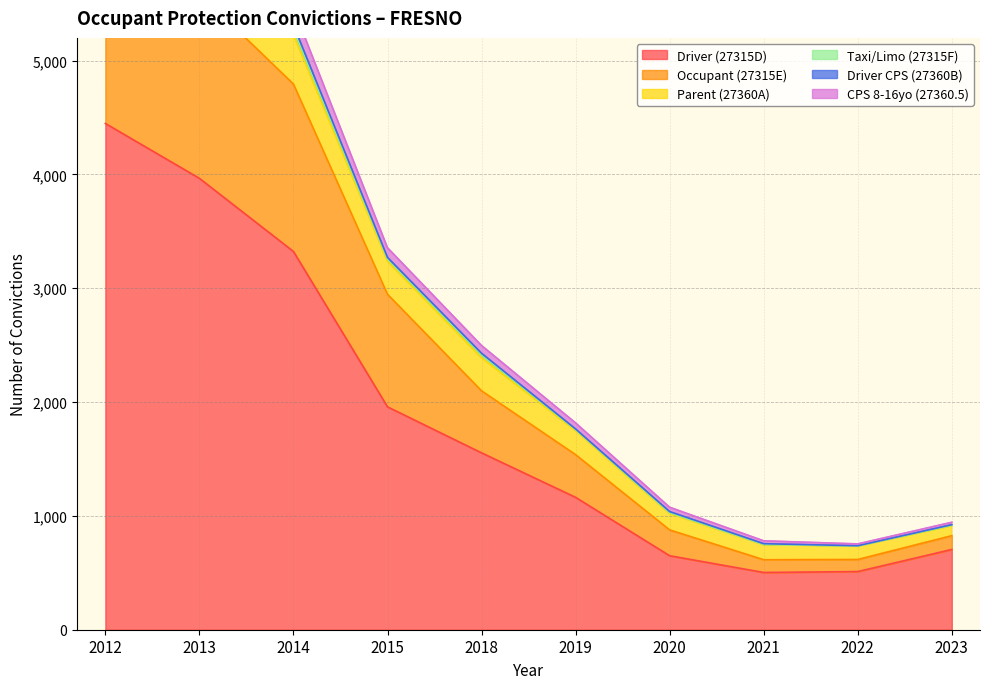

What is the difference between the second highest and minimum values in the Parent (27360A) series?

398